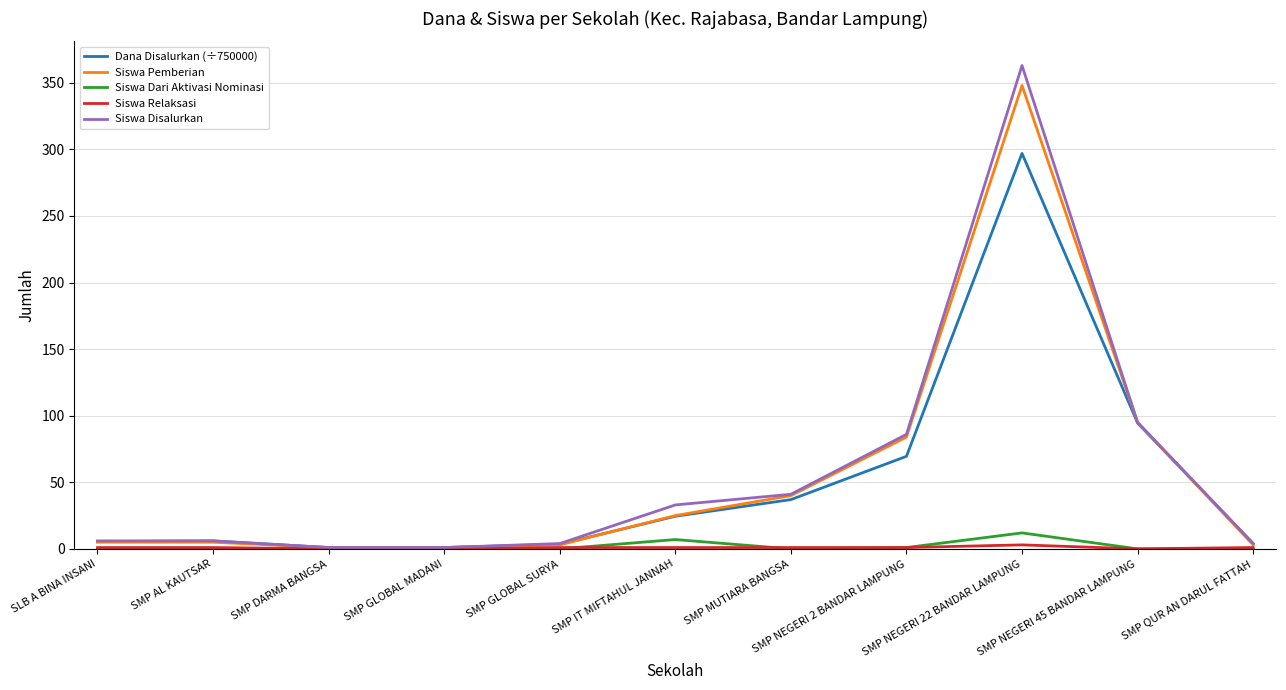

Which series changed the most between SMP DARMA BANGSA and SMP NEGERI 22 BANDAR LAMPUNG?

Siswa Disalurkan